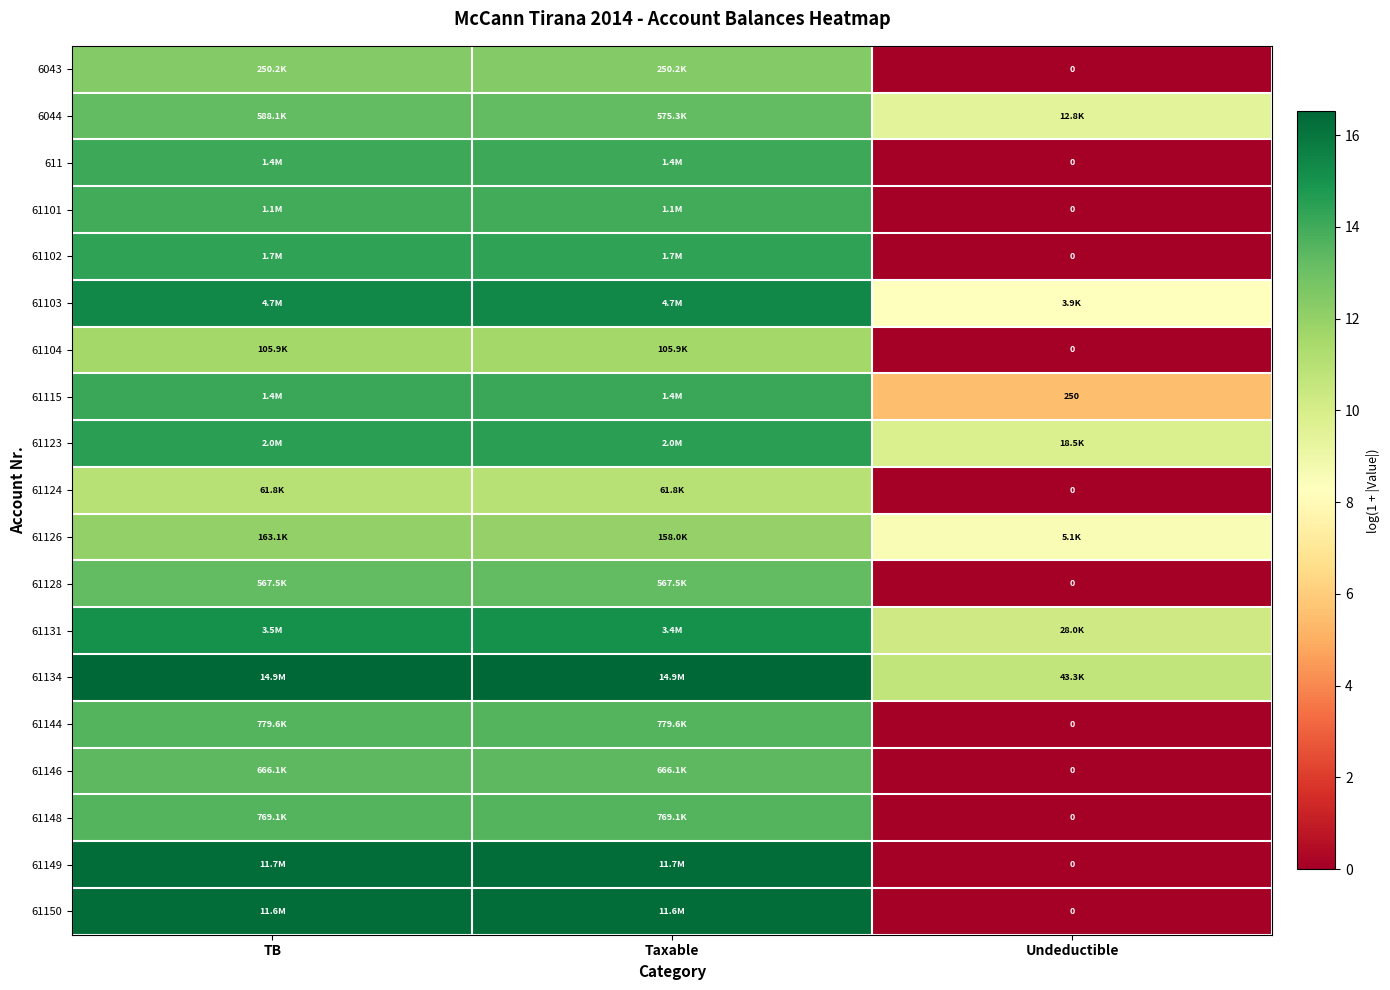

How many data points does each series have?

3